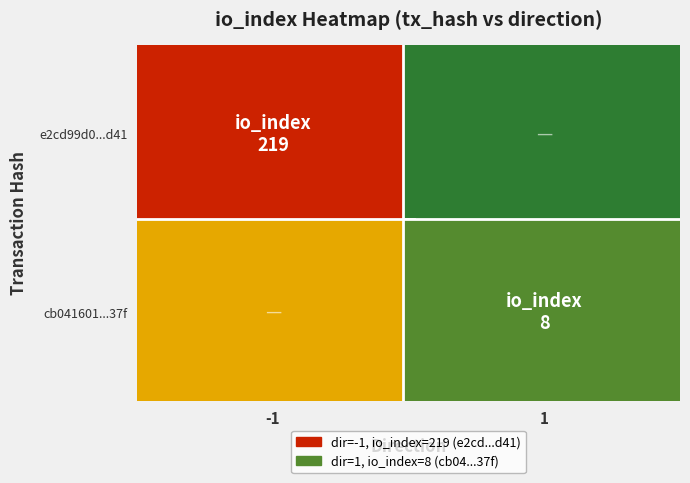

Is the value of cb0416012df834a108e12fcdf578b3ae4697f37 at direction greater than the value of e2cd99d0ff38409172c2b35251172e751bd6d41 at io_index?

No